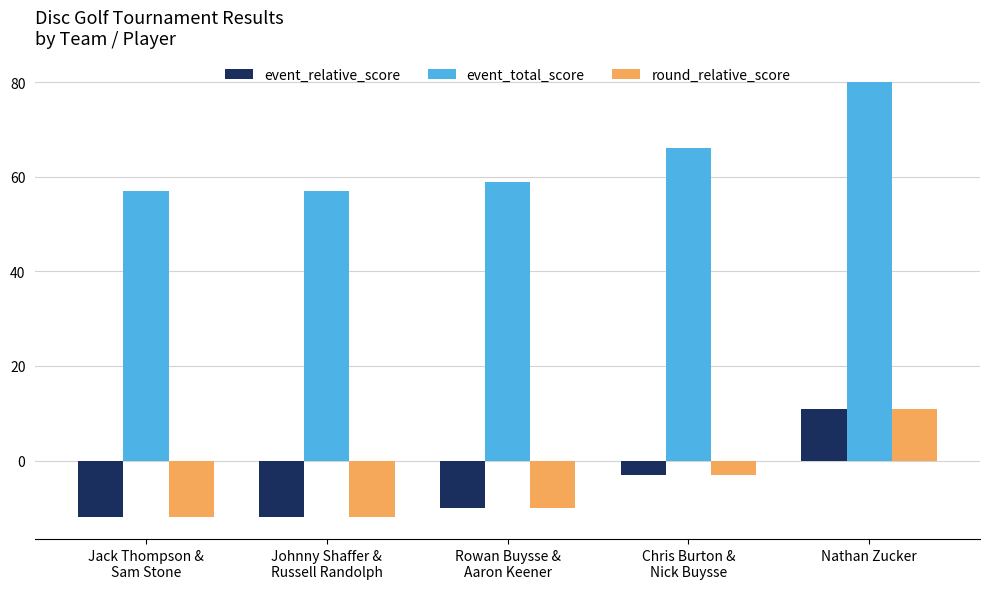

Reading left to right, extract all data points from this chart.

event_relative_score: -12	-12	-10	-3	11
event_total_score: 57	57	59	66	80
round_relative_score: -12	-12	-10	-3	11